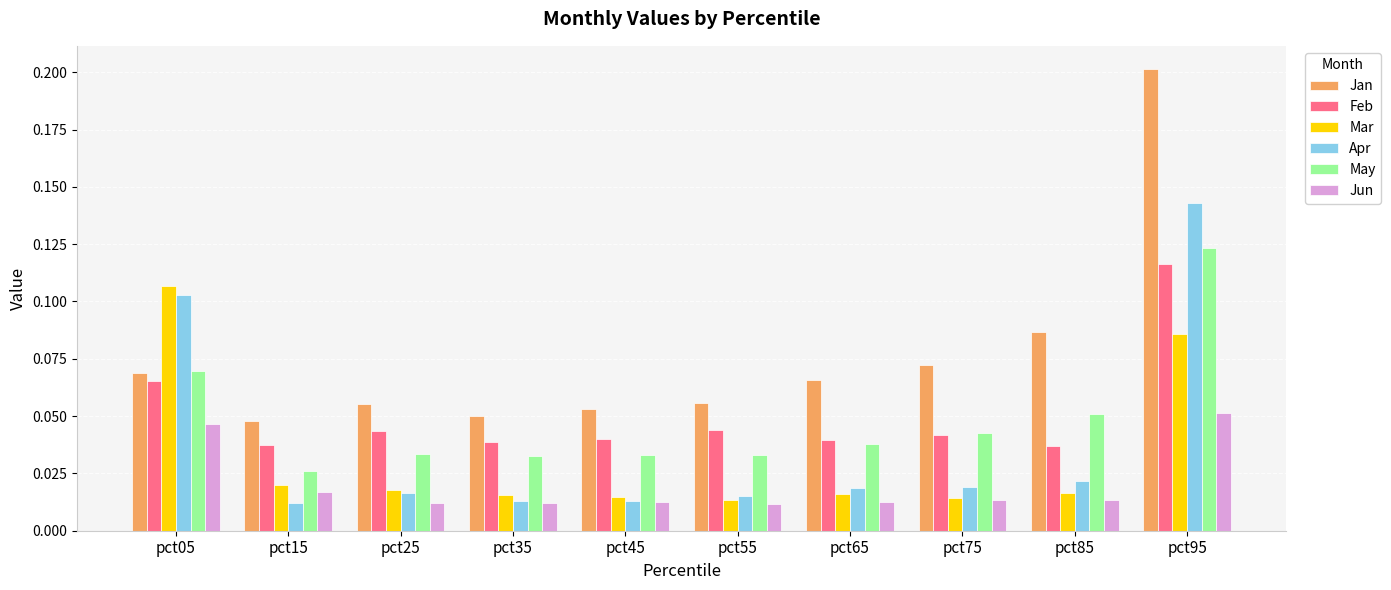

Which series has the widest spread of values?

Jan